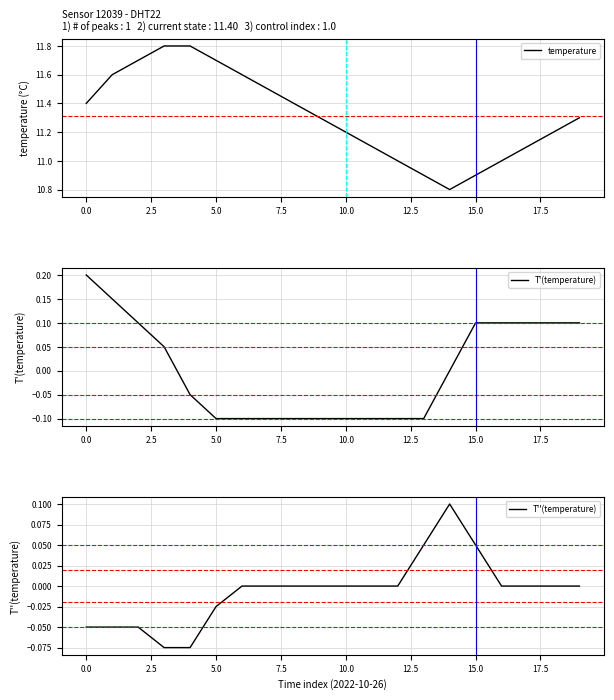

What are all the series names shown in the legend?

temperature, T'(temperature), T''(temperature)